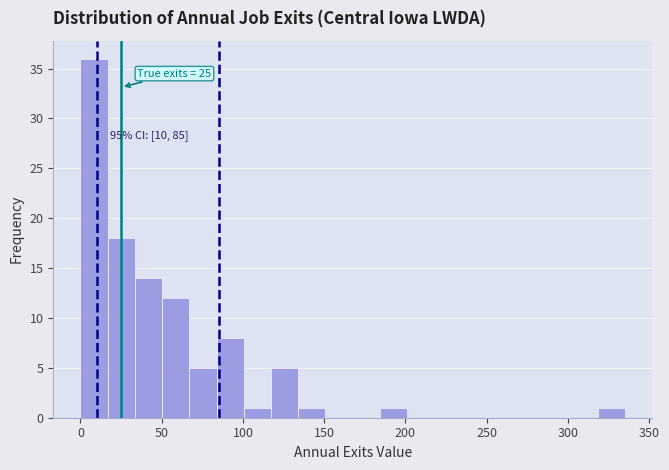

Read against the x-axis, roughly where is the centre of the tallest bar?

10